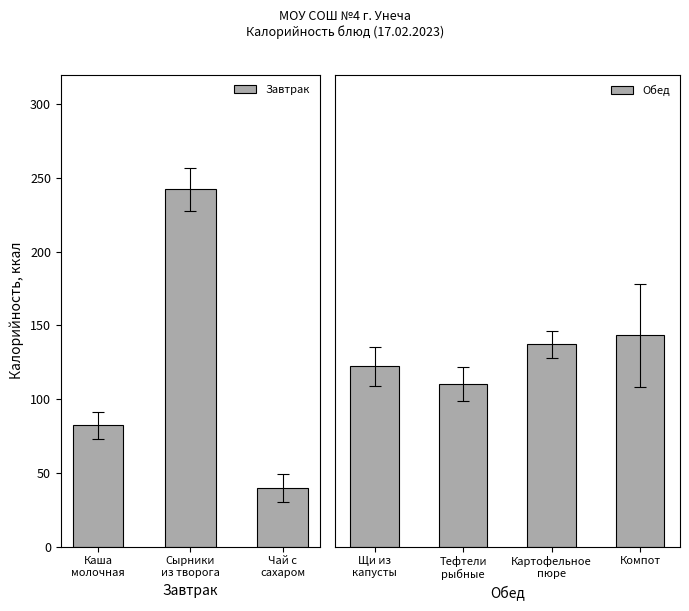

What is the difference between the maximum and minimum values in the Завтрак series?

202.3